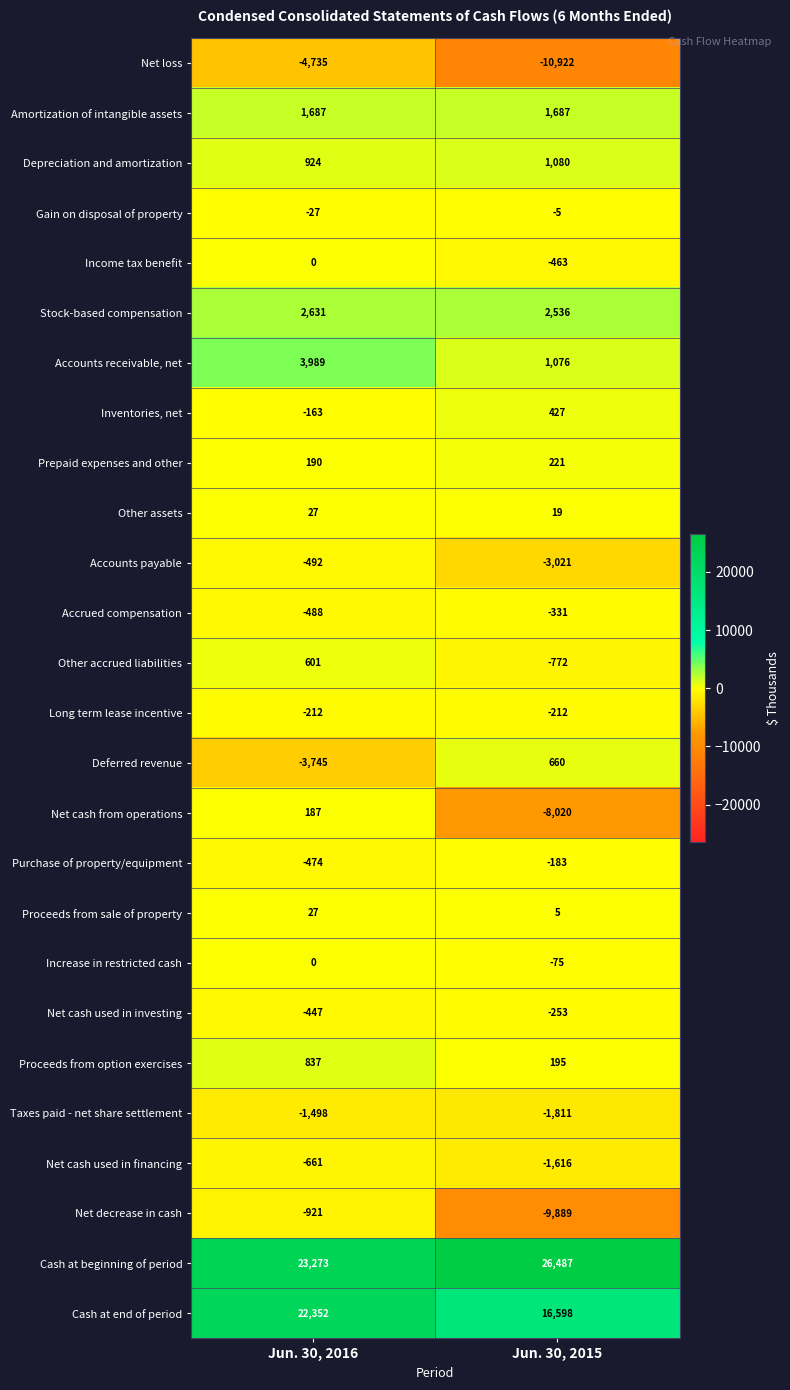

Rank the categories by Net cash used in financing value from lowest to highest.

Jun. 30, 2015, Jun. 30, 2016